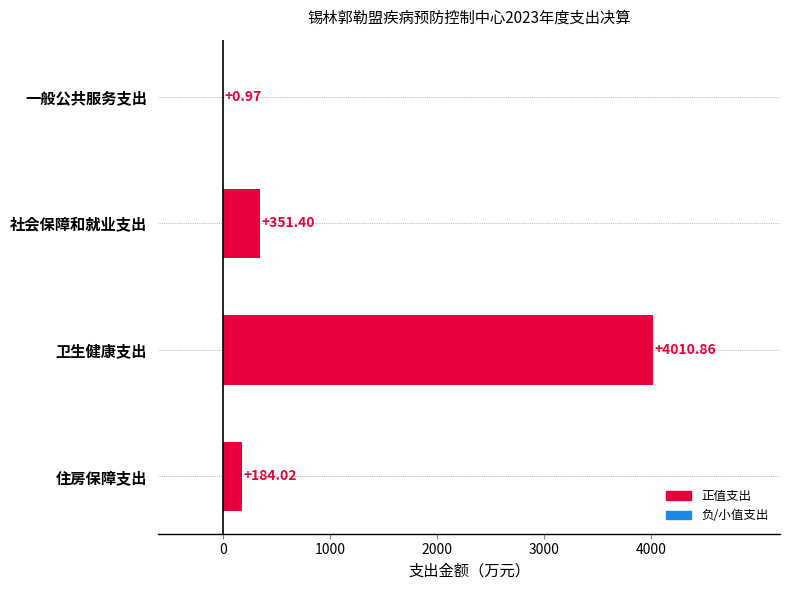

Which has a higher value, 社会保障和就业支出 or 一般公共服务支出?

社会保障和就业支出